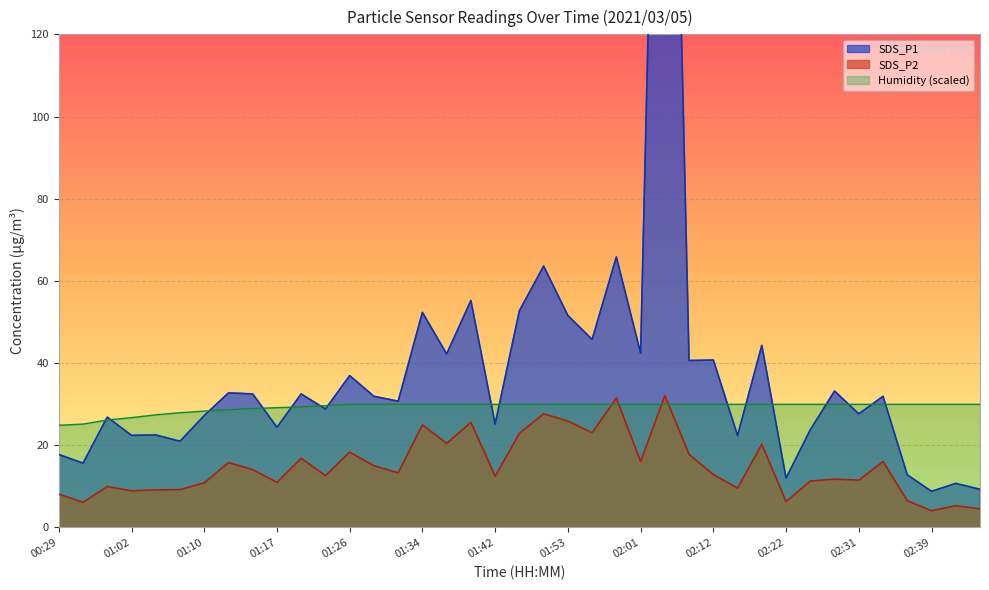

At which category is the sum across all series the highest?

02:07